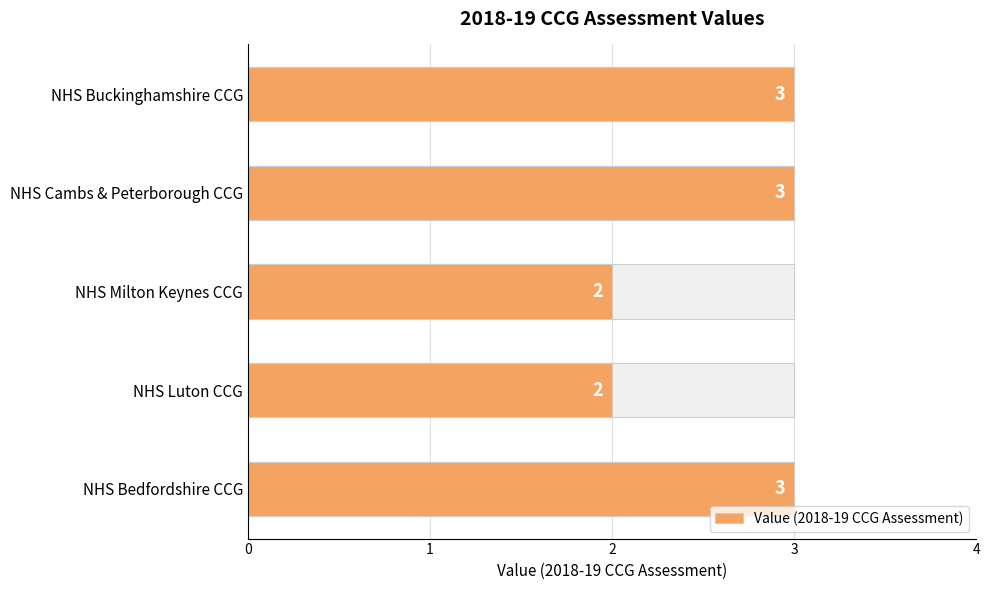

What is the value of the 3rd bar from the left?

2